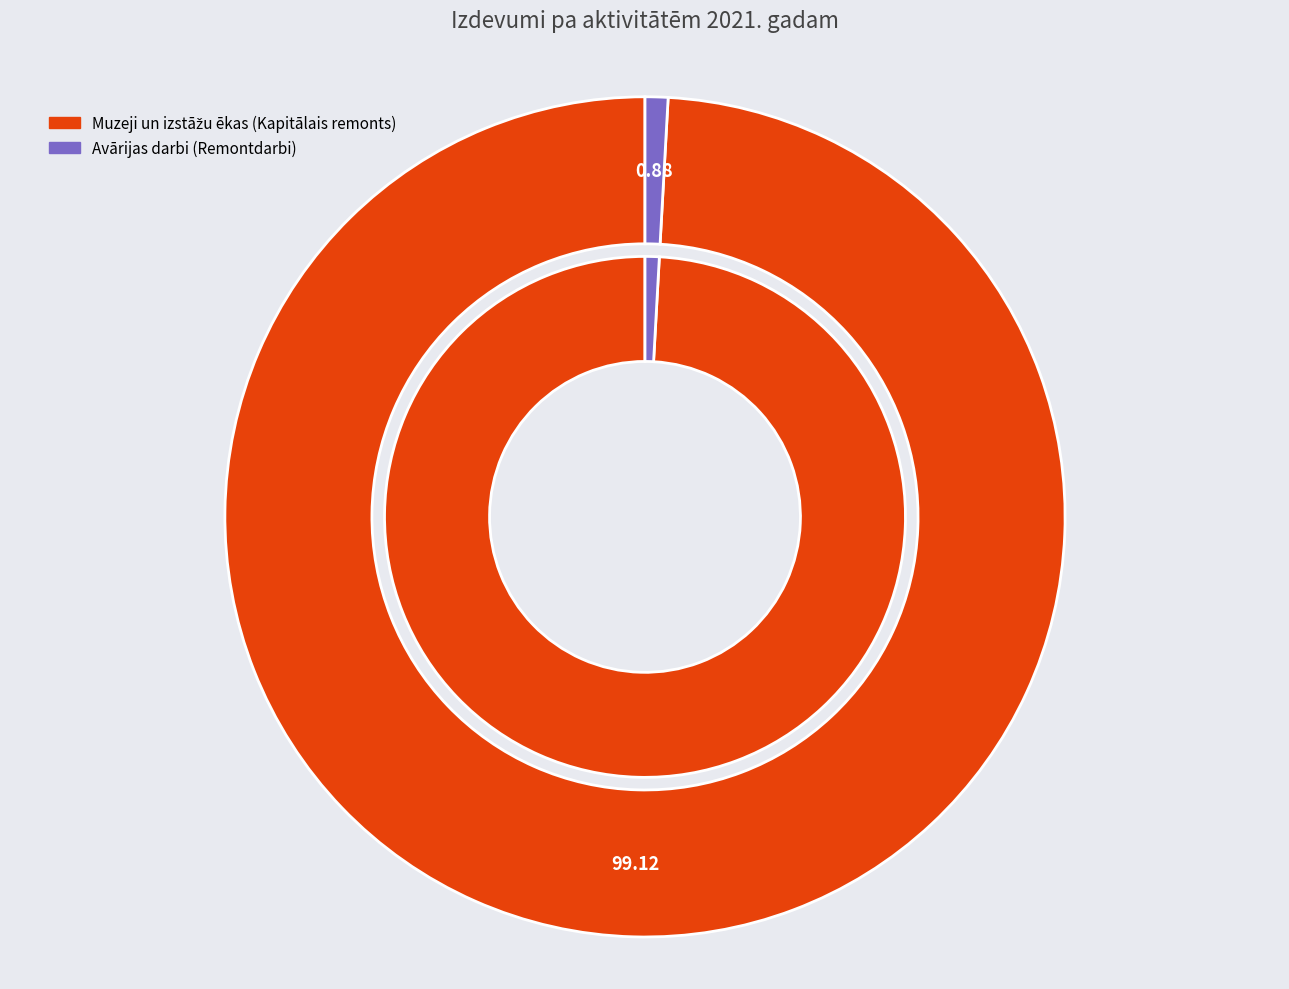

Rank the categories by value from highest to lowest.

Muzeji un izstāžu ēkas (Kapitālais remonts), Avārijas darbi (Remontdarbi)